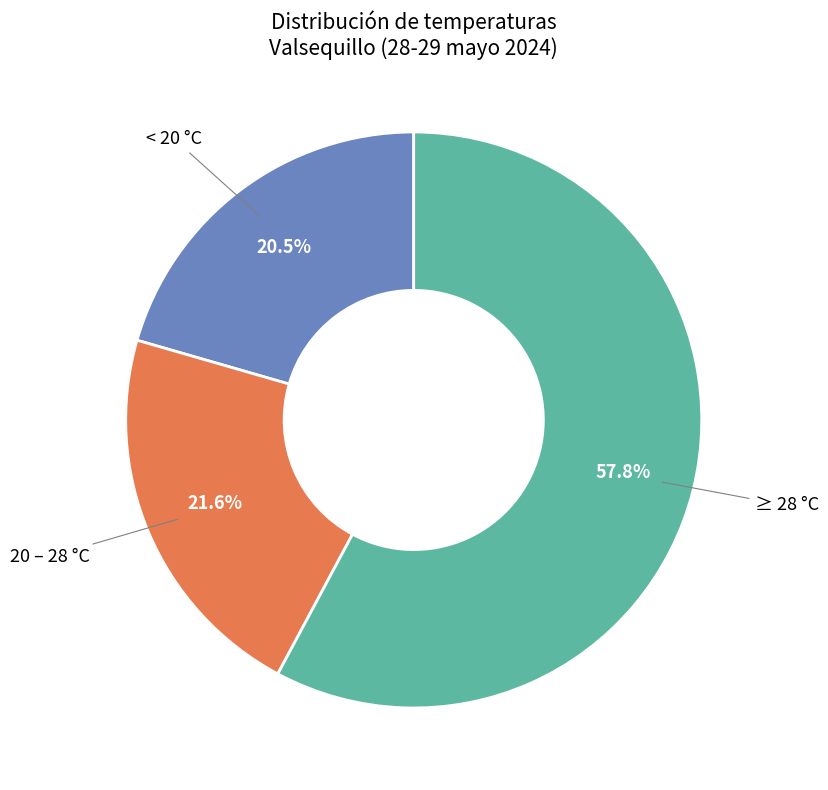

Is there any slice that represents more than half of the pie?

Yes